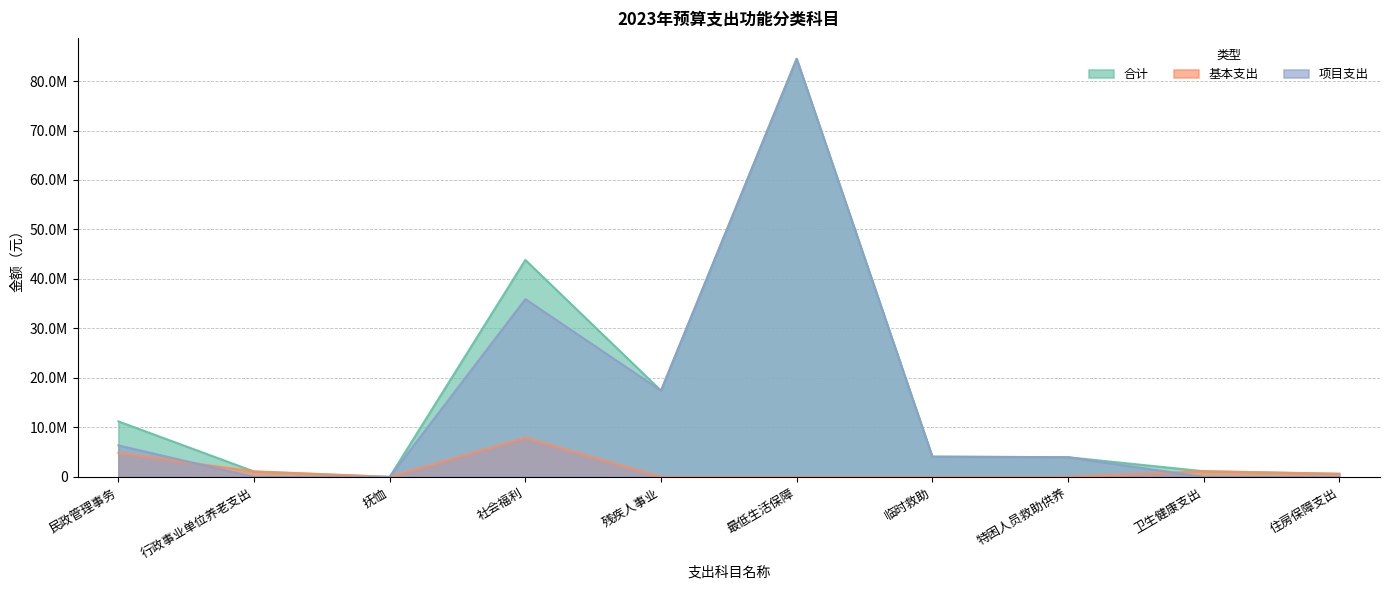

Does the chart display data point markers on the line(s)?

No